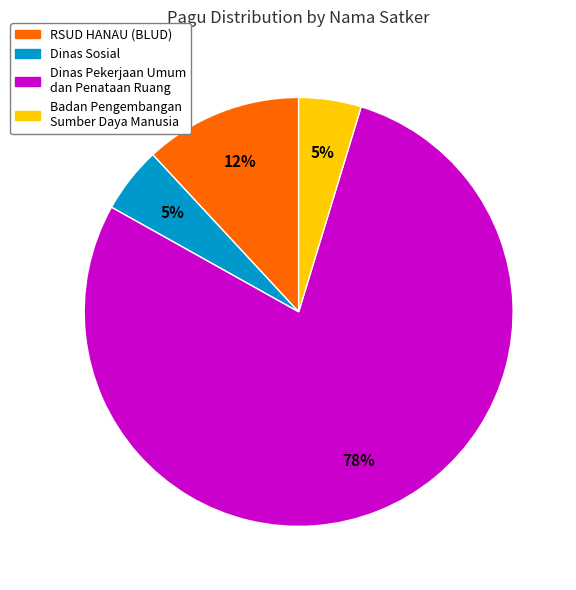

To the nearest percent, what portion does Dinas Pekerjaan Umum dan Penataan Ruang represent?

78%